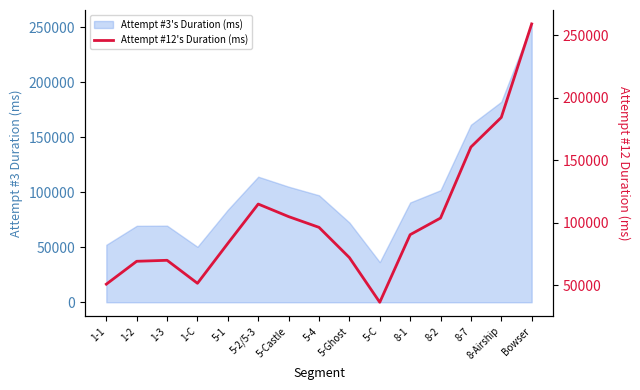

Reading right to left, list all the values displayed in this chart.

259192	184399	160691	103896	90583	36519	72264	96451	105050	115094	83629	51701	70096	69310	50999